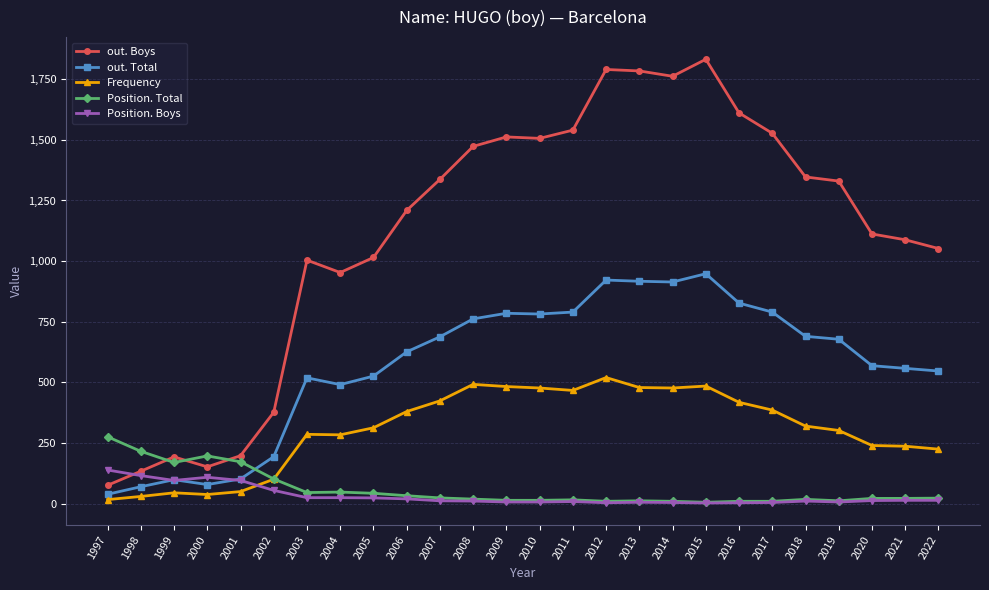

The value of out. Boys at 2022 is 1052. True or false?

True